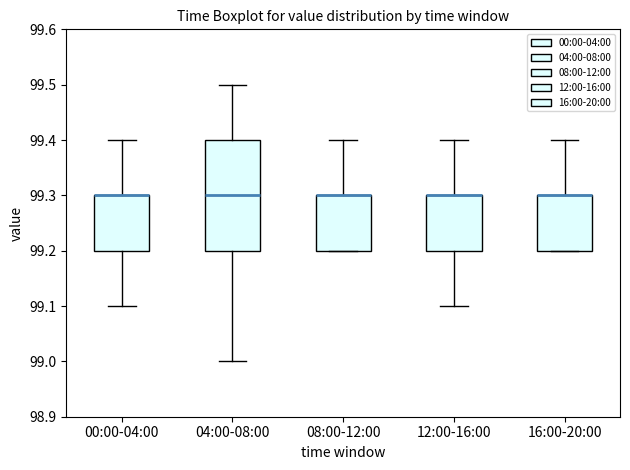

Comparing the boxes themselves (not the whiskers), which one is the tallest?

04:00-08:00